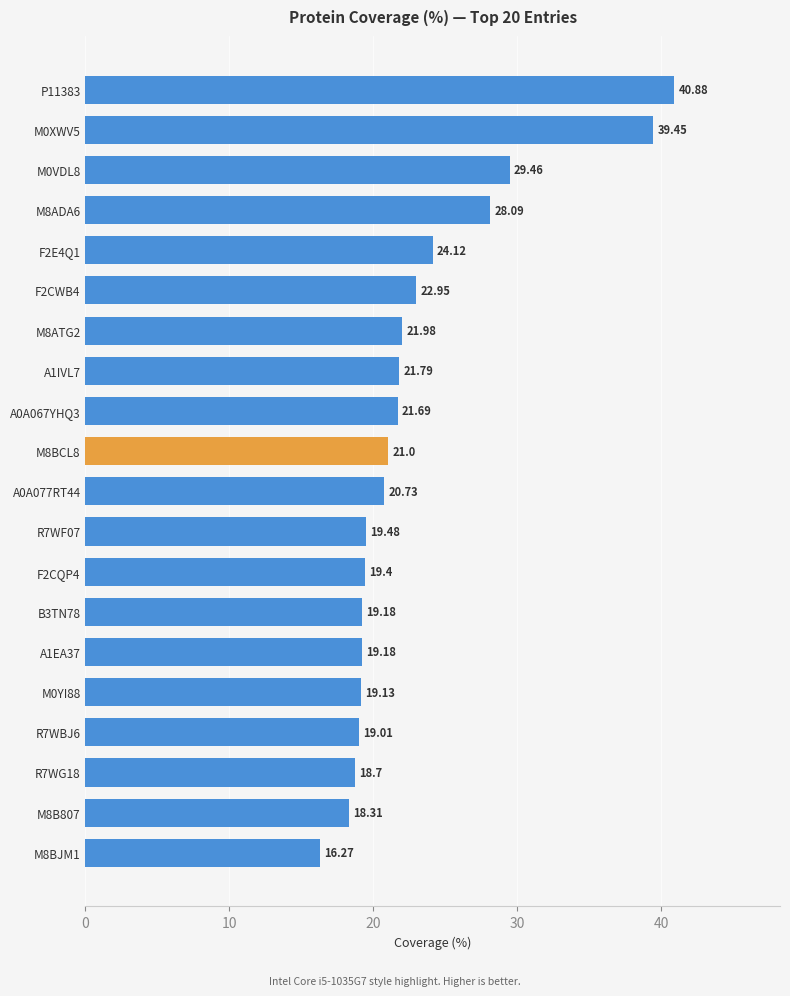

Approximately how many times larger is the value at R7WG18 compared to P11383?

0.5